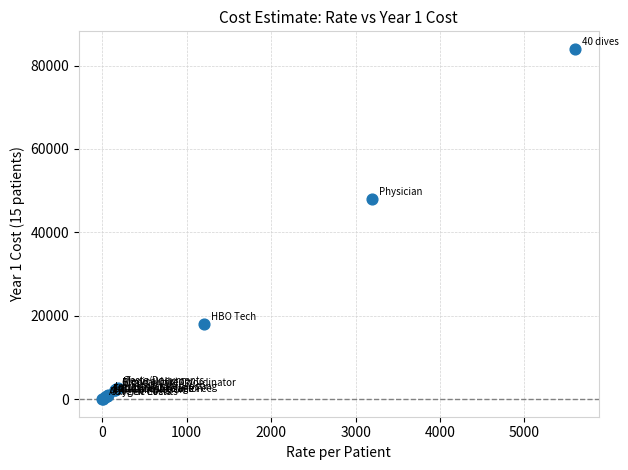

What Y value in the scatter plot is closest to 42007?

48000